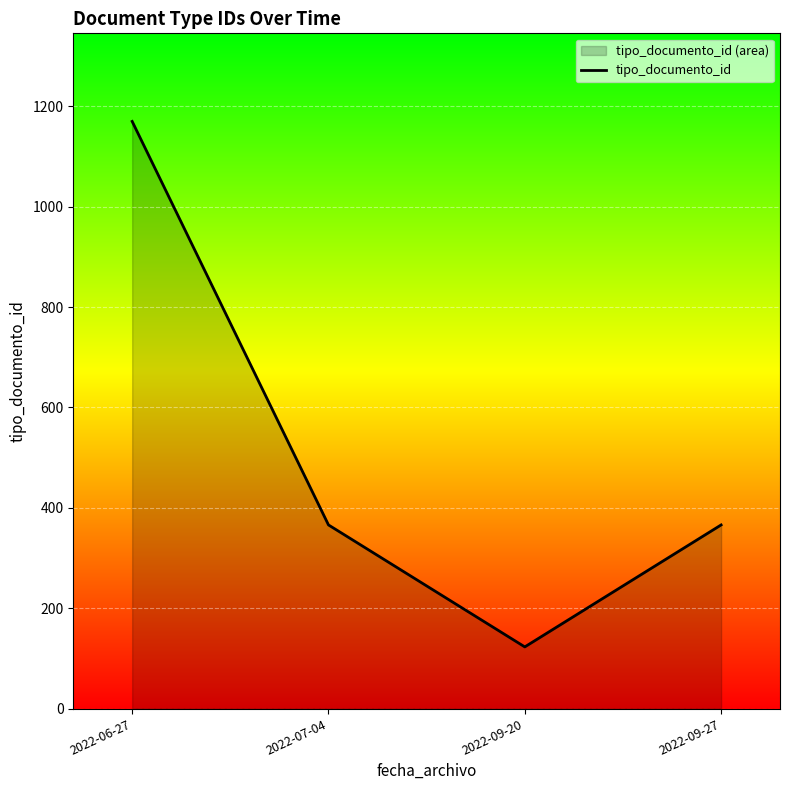

What is the label of the 1st point from the left?

2022-06-27